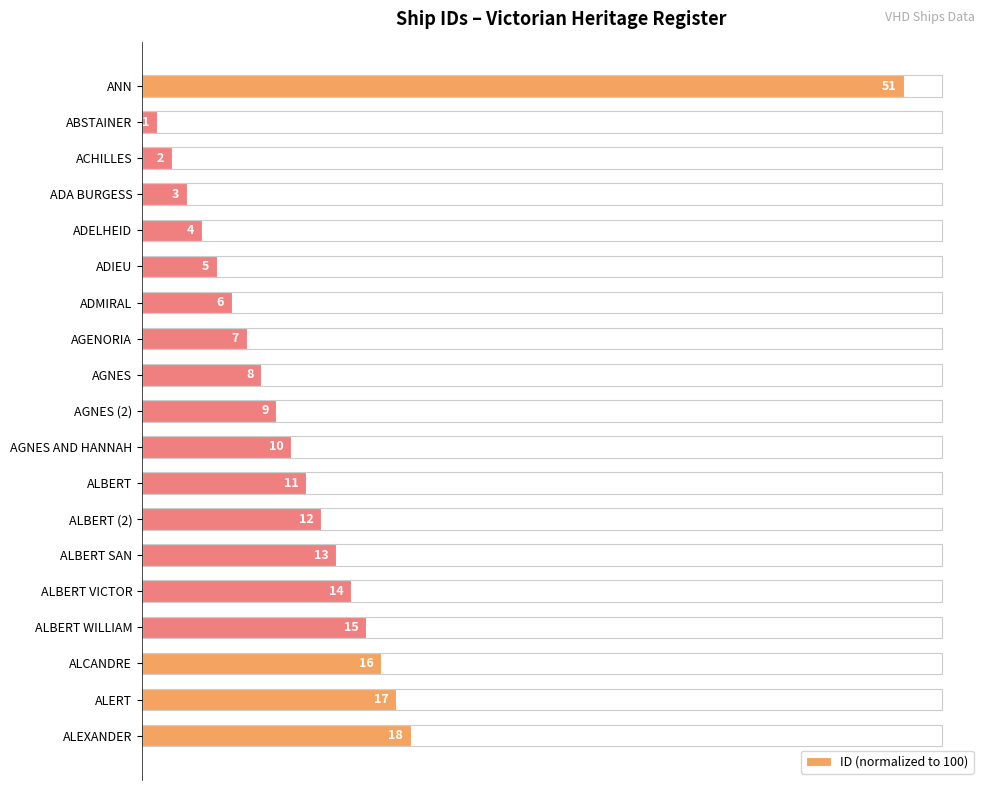

How many bars are there in total?

19